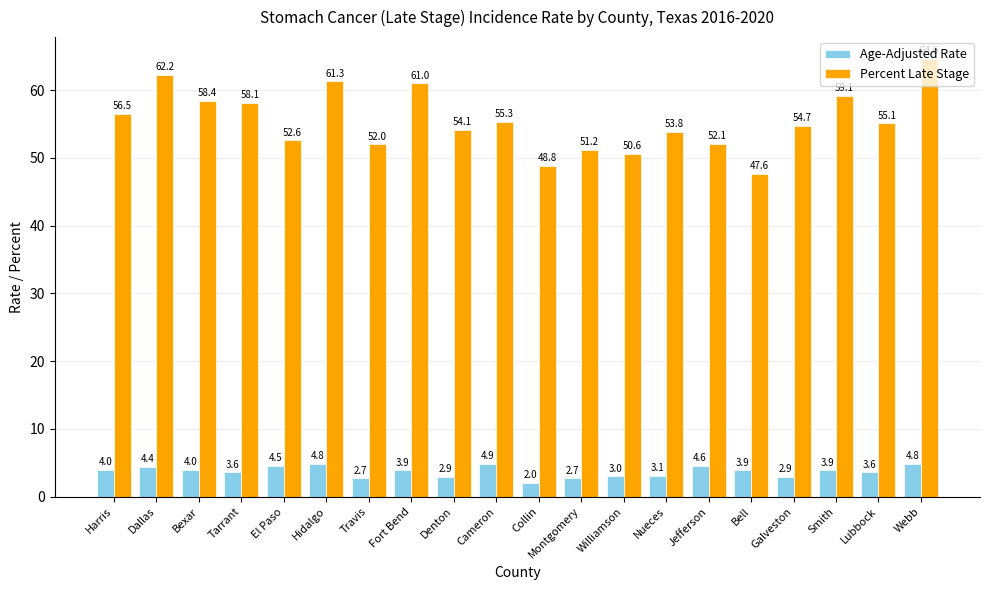

What is the difference between the maximum and minimum values in the Age-Adjusted Rate series?

2.9